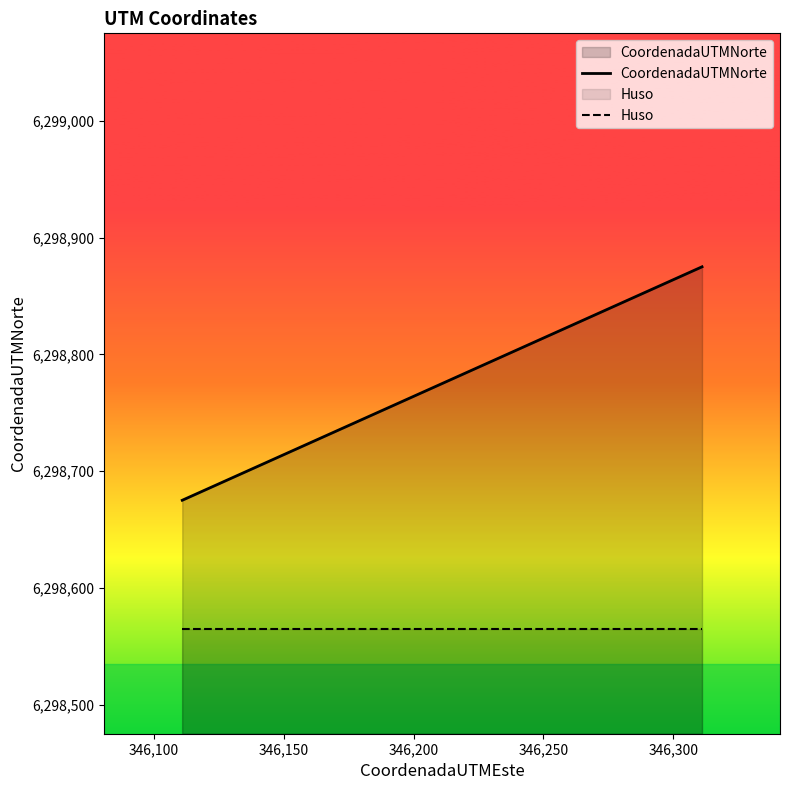

What is the sum of all CoordenadaUTMNorte values?

31493875